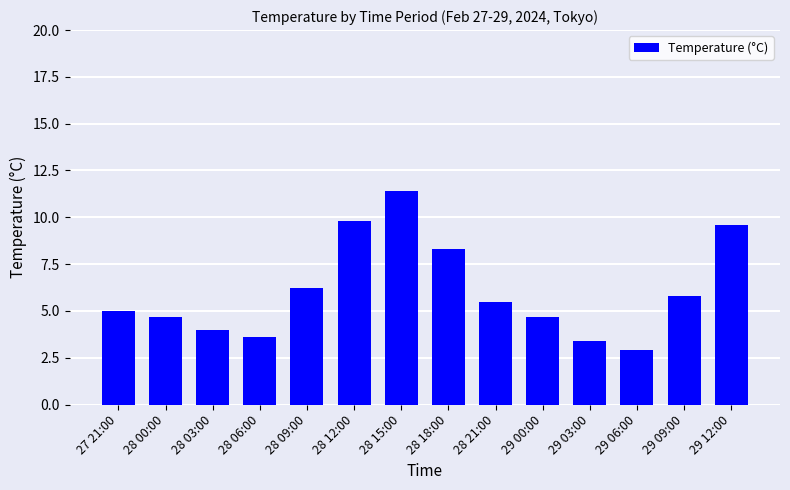

How many bars are there in total?

14